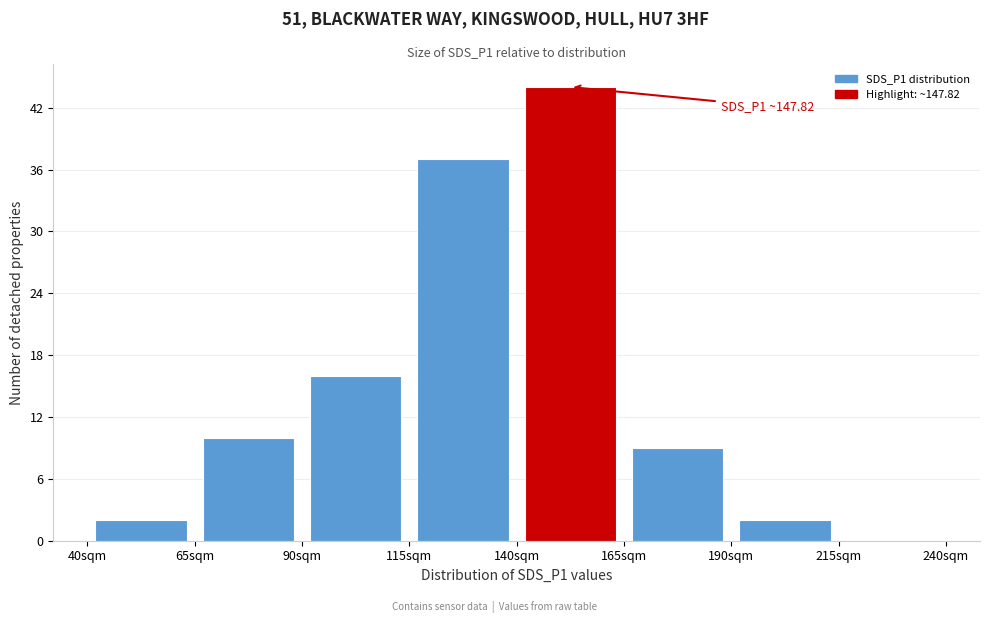

Over which range of the x-axis is the bar tallest?

140 to 165